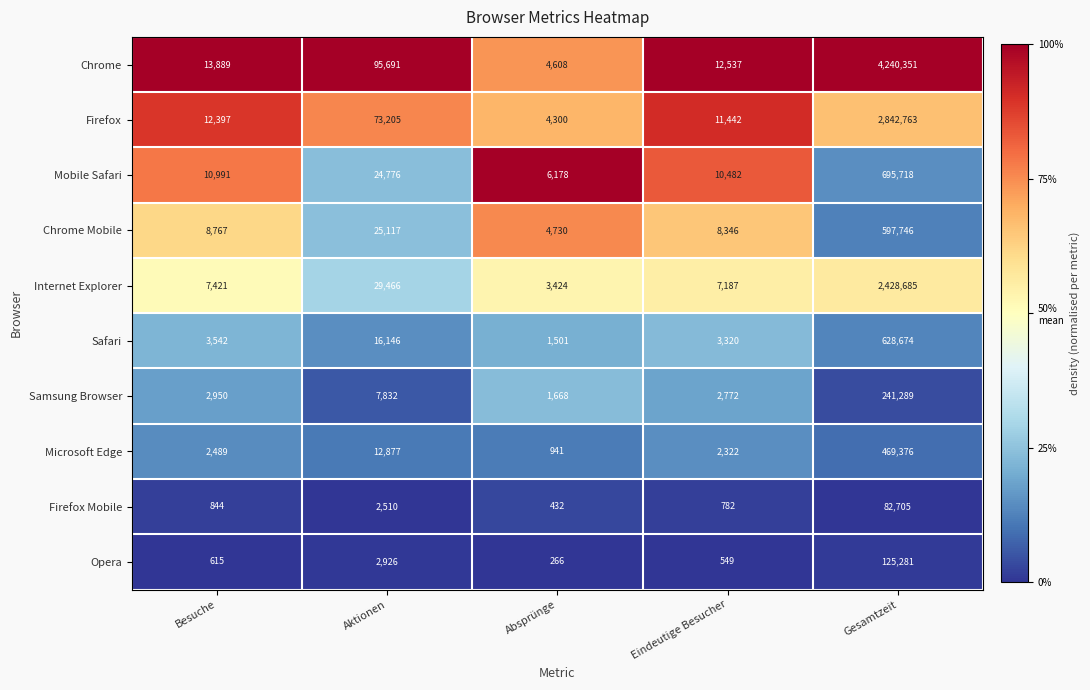

The Firefox Mobile series shows 1224 at Aktionen. True or false?

False